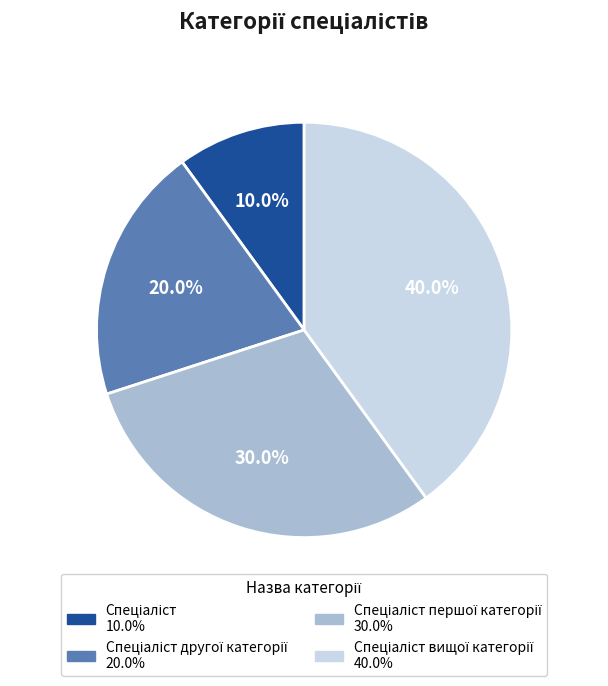

Does any single category account for the majority?

No